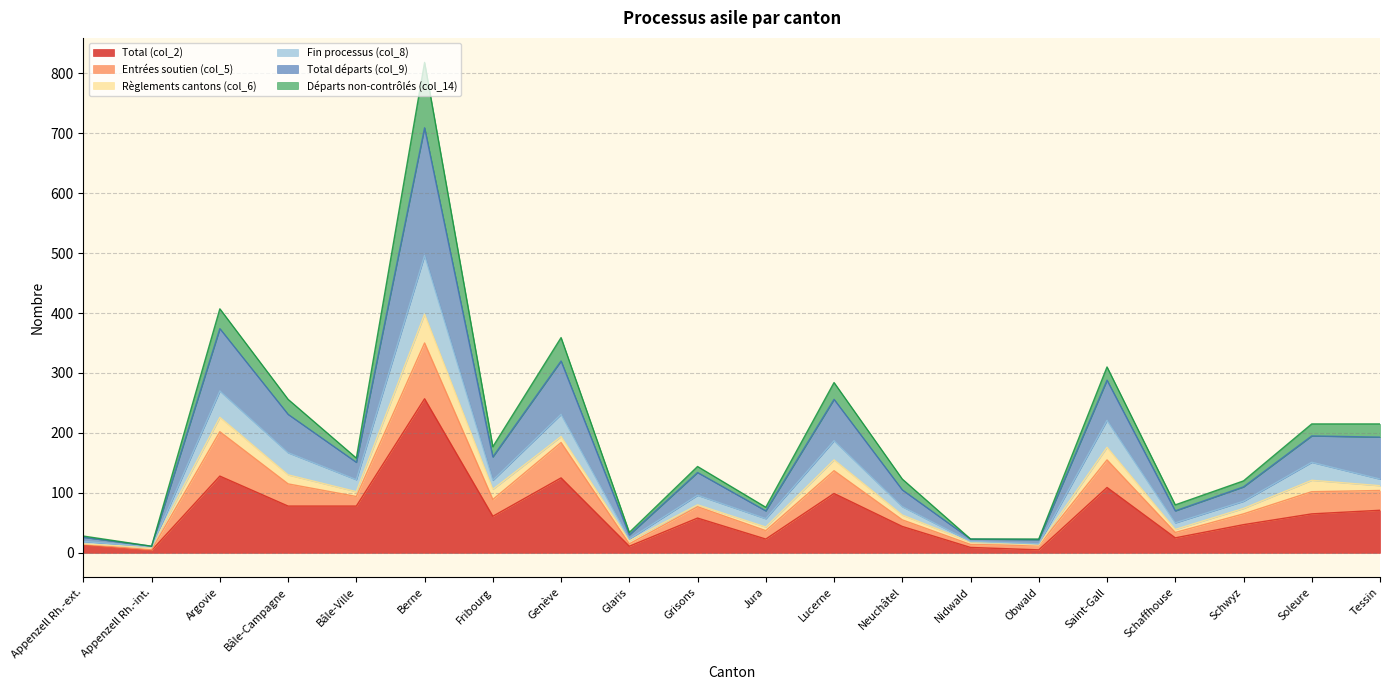

What is the label of the 20th point from the right?

Appenzell Rh.-ext.